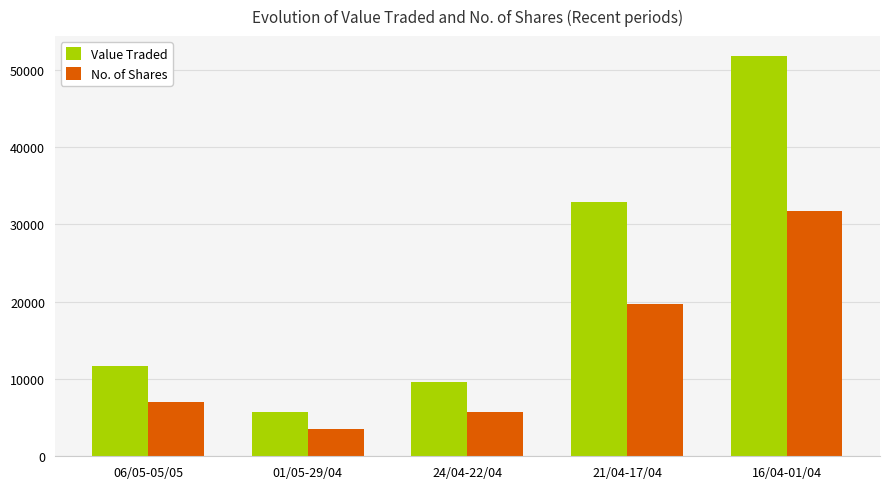

How many values in the Value Traded series are below 11647?

2